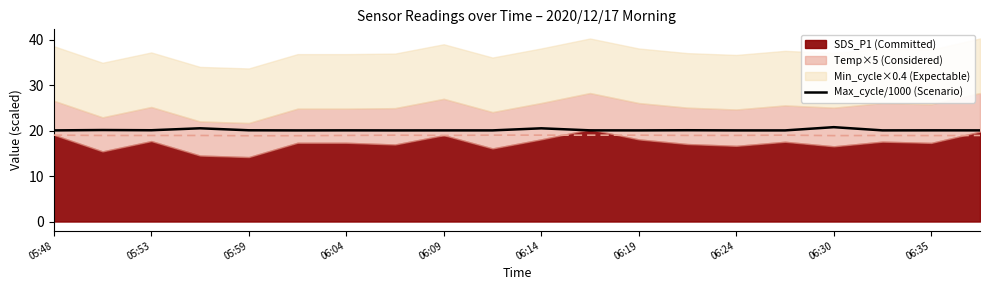

True or false: the data shows 20.0 at 06:14.

True